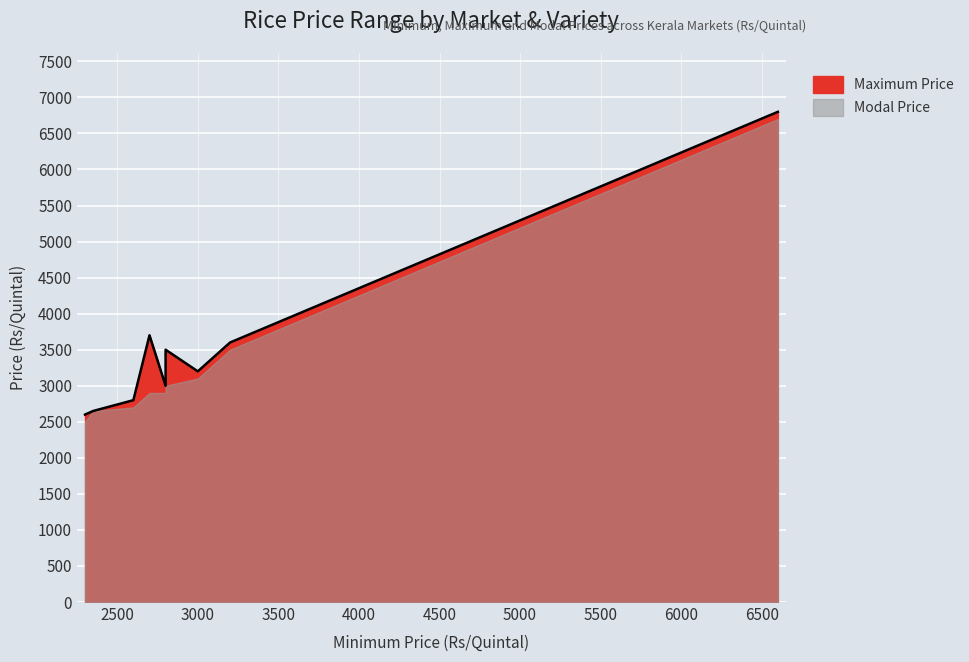

At Chengannur-IR-8, list the series in order from largest to smallest.

Maximum Price, Modal Price